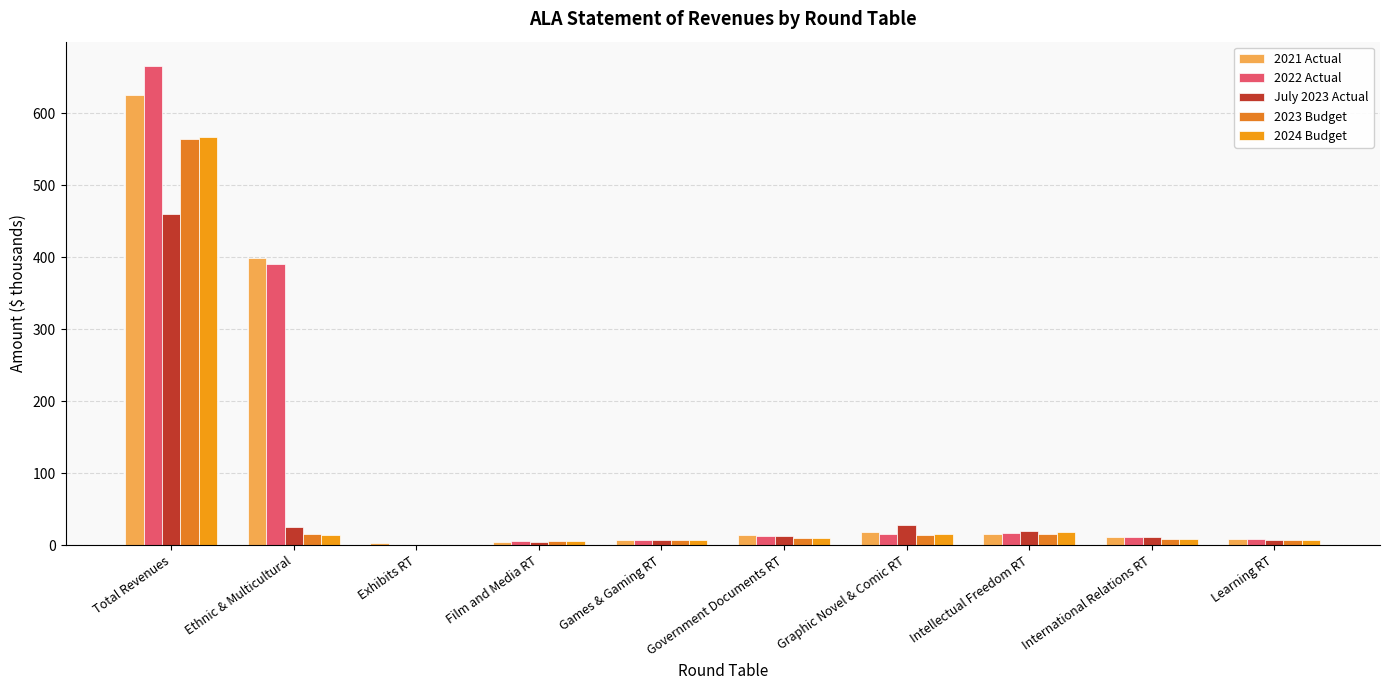

What is the sum of all 2024 Budget values?

654.6